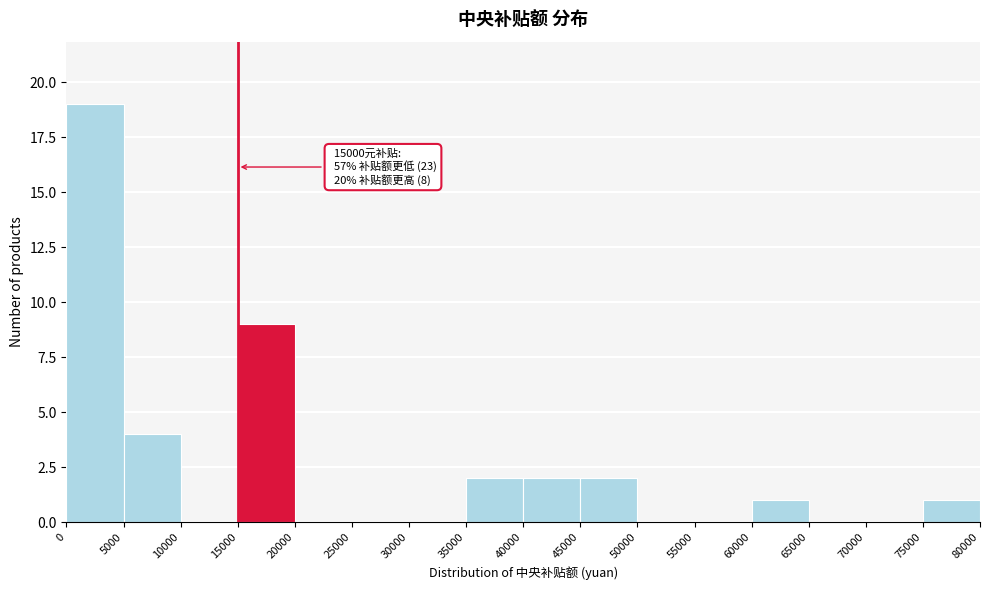

Which range on the x-axis has the tallest bar?

0 to 5000